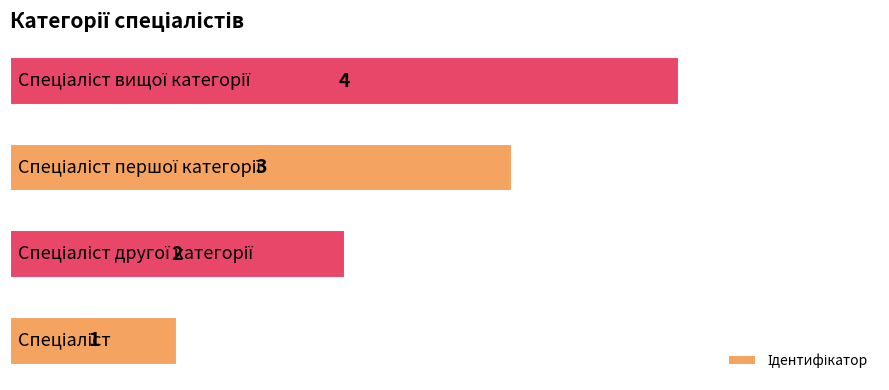

What is the greatest value displayed?

4